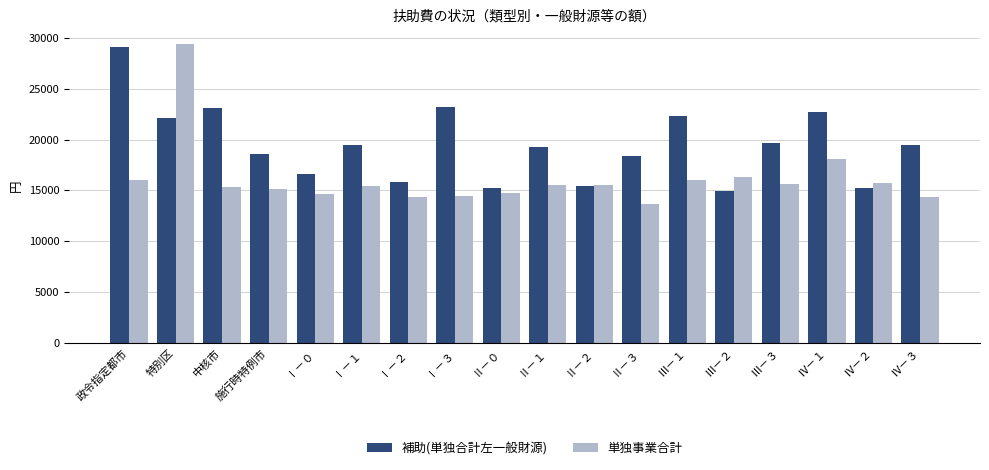

How many groups of bars are there?

18